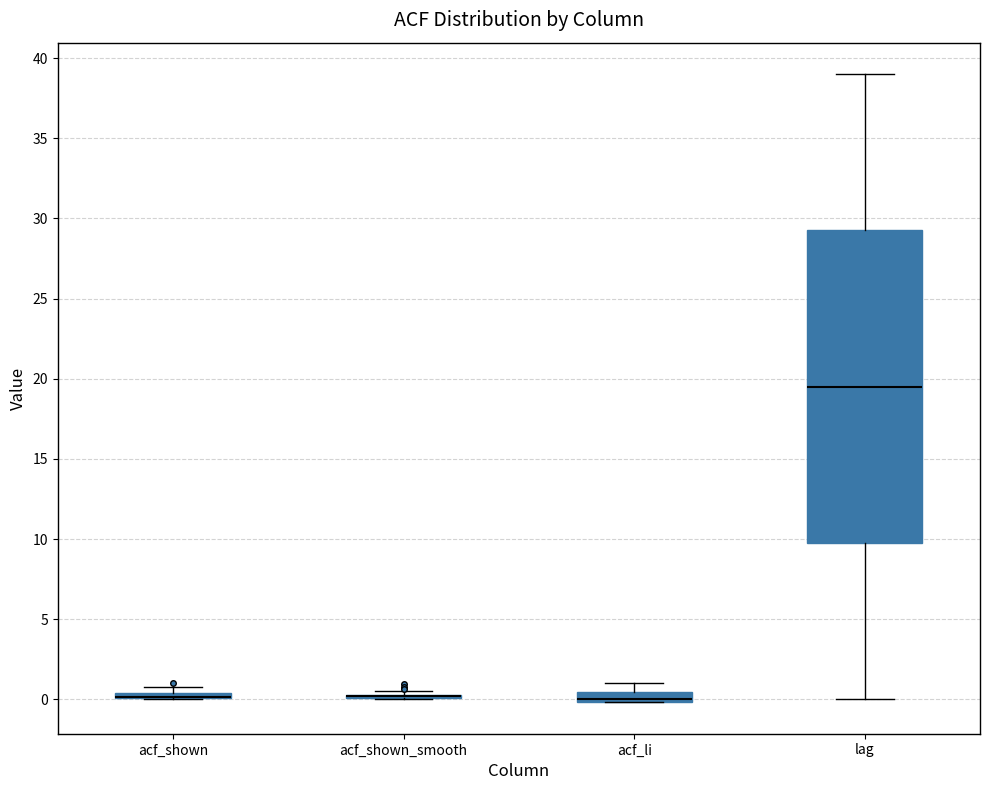

Which box is the tallest, from its lower edge to its upper edge?

lag